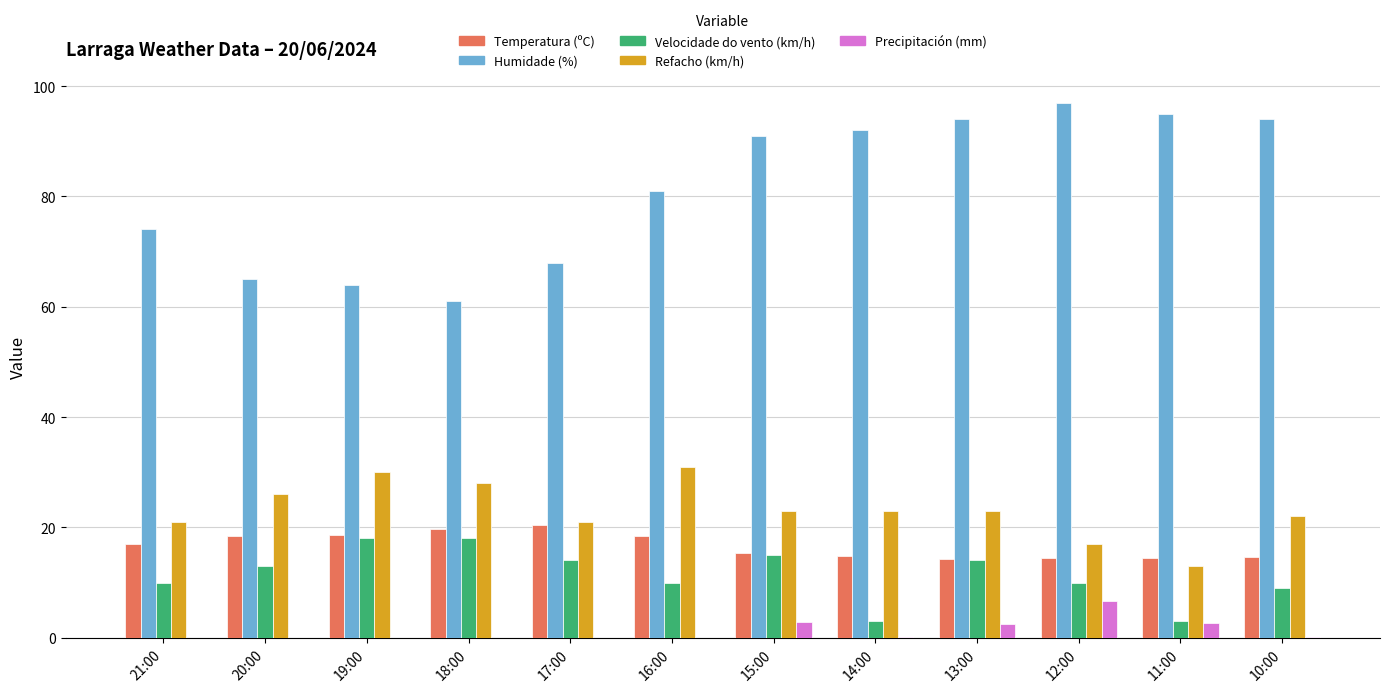

Does the chart contain stacked bars?

No